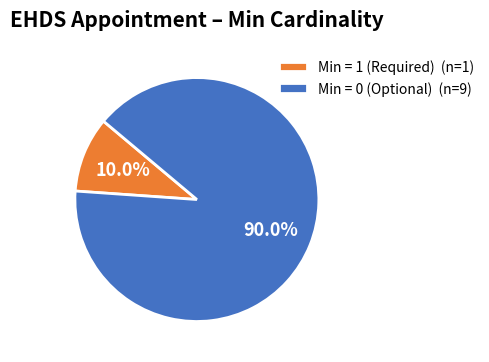

Between Min = 1 (Required) (n=1) and Min = 0 (Optional) (n=9), which is larger?

Min = 0 (Optional) (n=9)